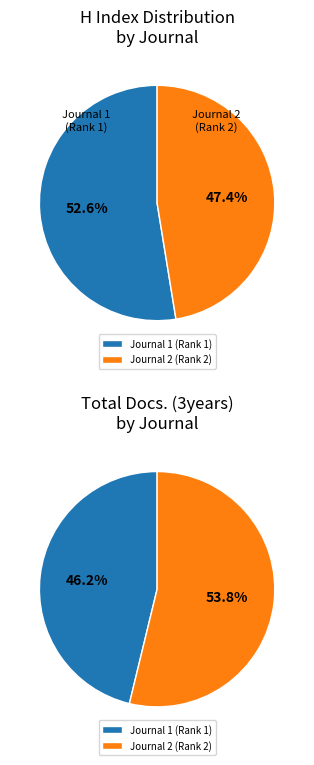

To the nearest percent, what portion does Onderstepoort Journal of Veterinary Research represent?

53%